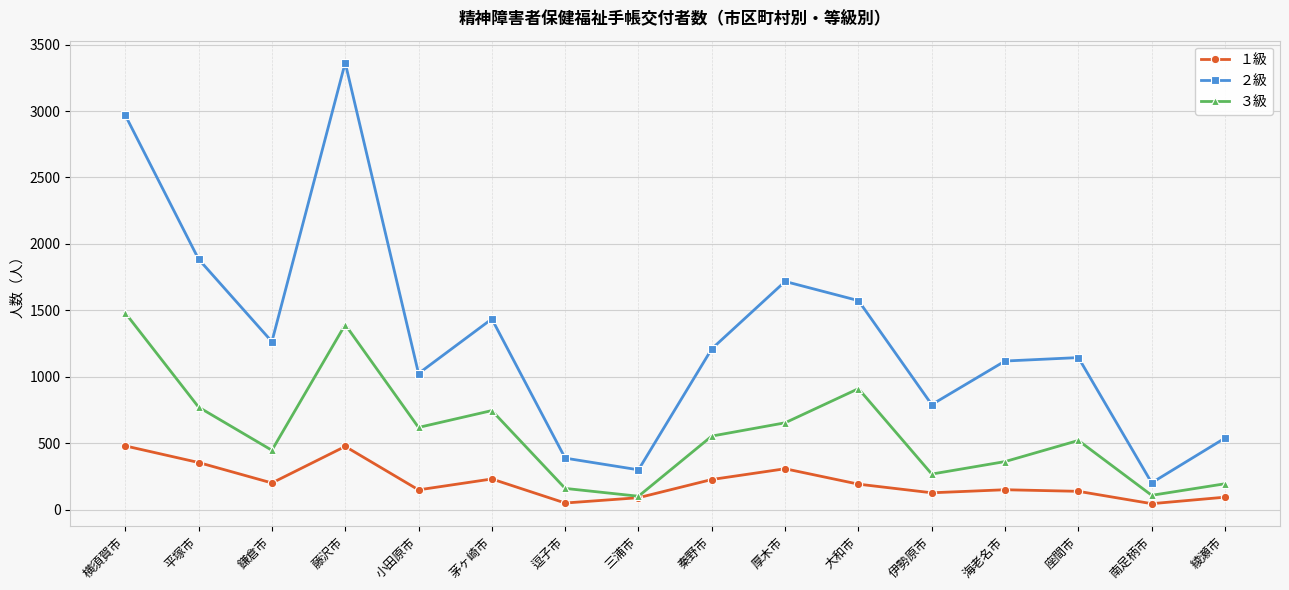

The value of ３級 at 茅ヶ崎市 is 271. True or false?

False